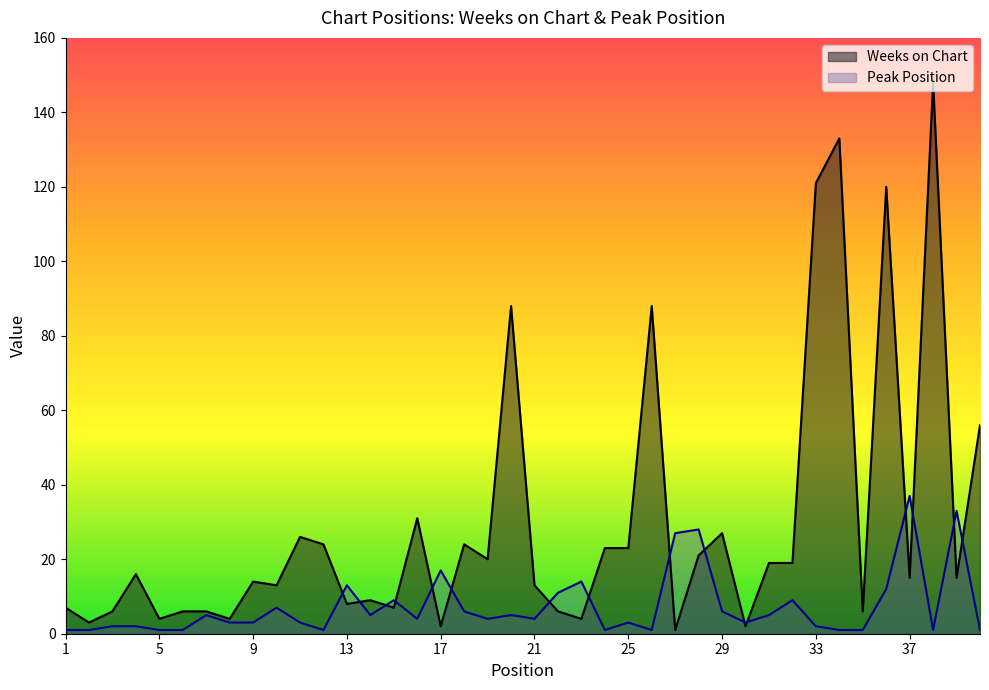

How many values in the Weeks on Chart series are below 15?

19